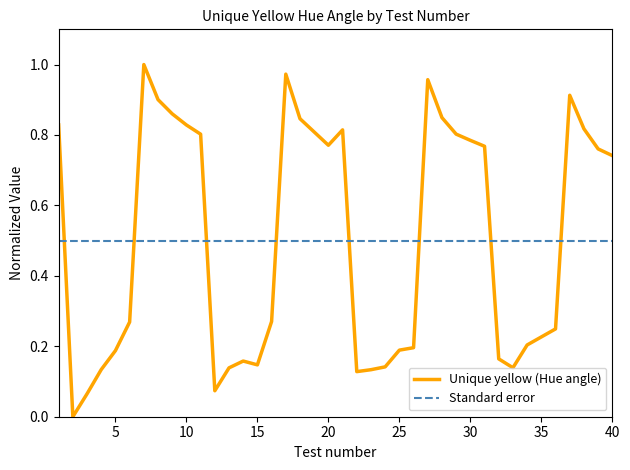

Reading right to left, what are all the values shown in this chart?

40=0.7	39=0.8	38=0.8	37=0.9	36=0.2	35=0.2	34=0.2	33=0.1	32=0.2	31=0.8	30=0.8	29=0.8	28=0.8	27=1.0	26=0.2	25=0.2	24=0.1	23=0.1	22=0.1	21=0.8	20=0.8	19=0.8	18=0.8	17=1.0	16=0.3	15=0.1	14=0.2	13=0.1	12=0.1	11=0.8	10=0.8	9=0.9	8=0.9	7=1.0	6=0.3	5=0.2	4=0.1	3=0.1	2=0.0	1=0.8